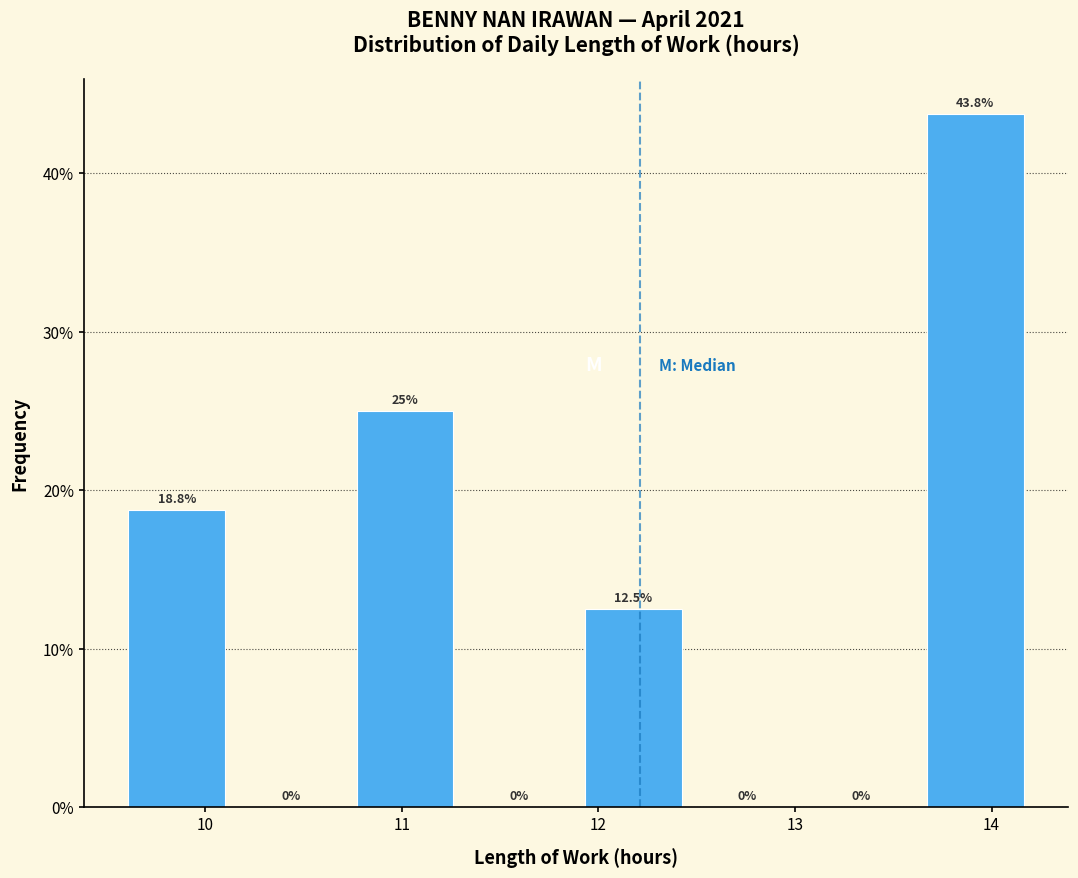

How tall is the bar that spans 13.67 to 14.25 on the x-axis? The bar edges are not printed on the chart, so give them approximately, as read against the axis.

43.8